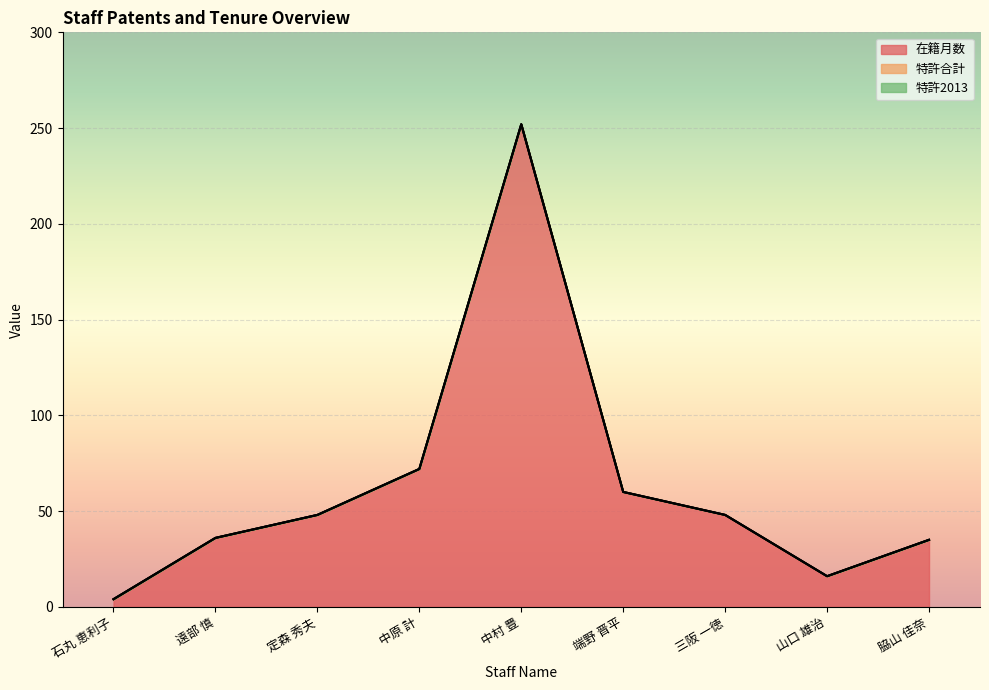

What is the difference between the maximum and minimum values in the 在籍月数 series?

248